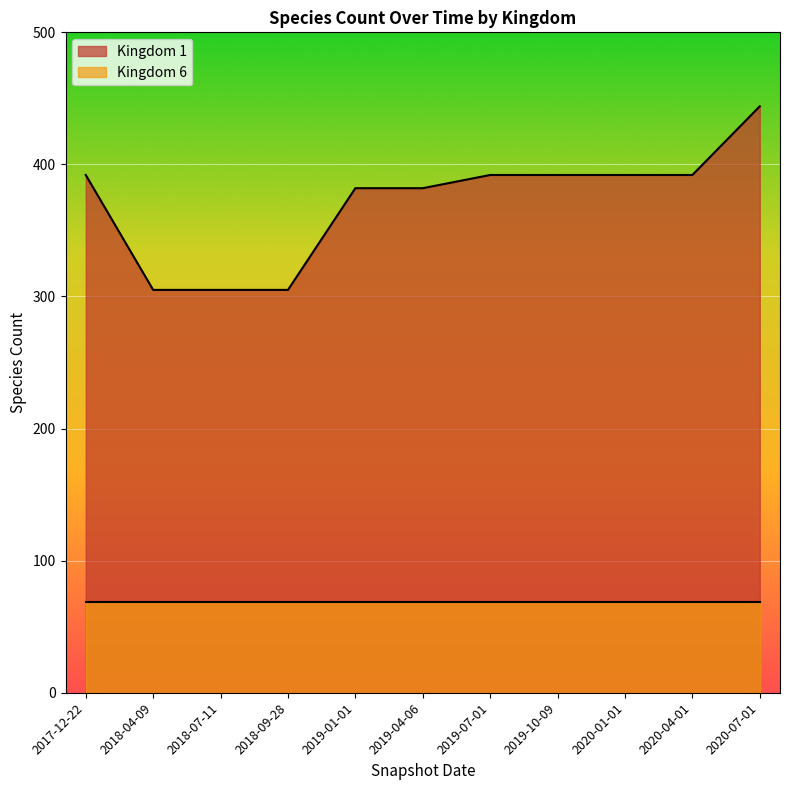

Rank the categories by value from lowest to highest.

2018-04-09, 2018-07-11, 2018-09-28, 2019-01-01, 2019-04-06, 2017-12-22, 2019-07-01, 2019-10-09, 2020-01-01, 2020-04-01, 2020-07-01